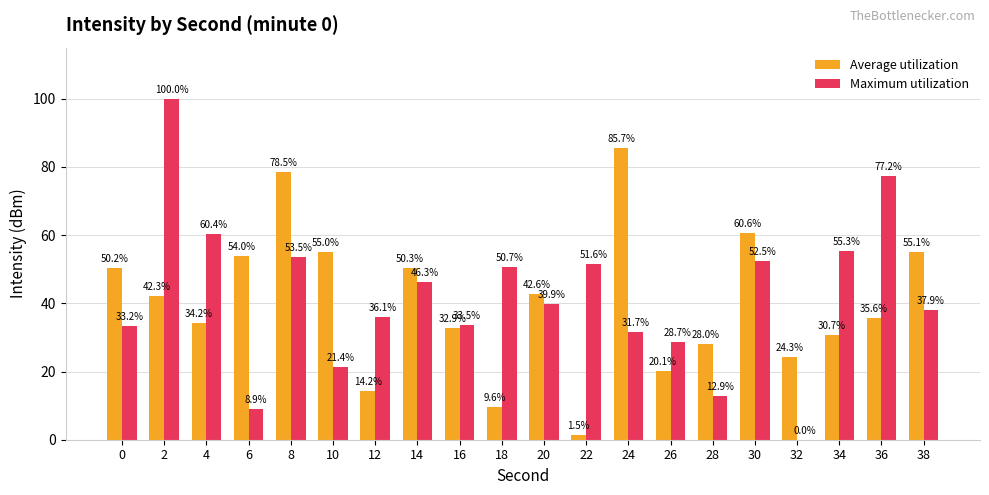

True or false: Maximum utilization has a value of 51.0 at 24.

False